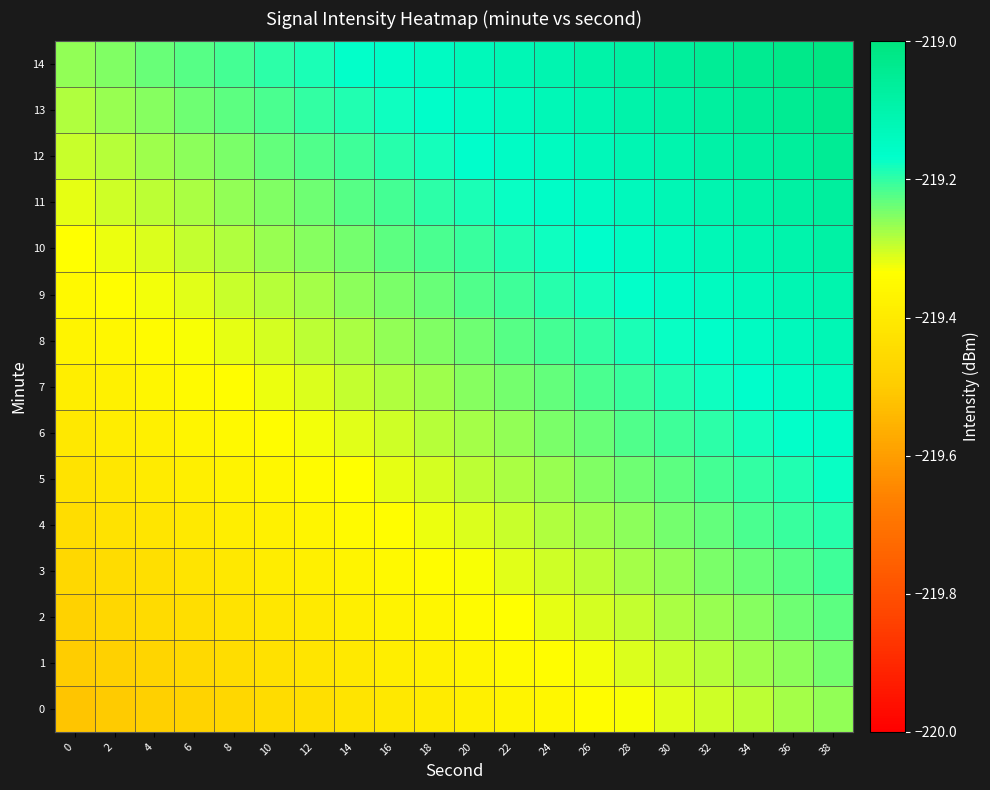

Reading left to right, extract all data points from this chart.

0: 0=-219.5	2=-219.5	4=-219.5	6=-219.5	8=-219.5	10=-219.4	12=-219.4	14=-219.4	16=-219.4	18=-219.4	20=-219.4	22=-219.4	24=-219.4	26=-219.3	28=-219.3	30=-219.3	32=-219.3	34=-219.3	36=-219.3	38=-219.3
1: 0=-219.5	2=-219.5	4=-219.5	6=-219.5	8=-219.4	10=-219.4	12=-219.4	14=-219.4	16=-219.4	18=-219.4	20=-219.4	22=-219.4	24=-219.3	26=-219.3	28=-219.3	30=-219.3	32=-219.3	34=-219.3	36=-219.3	38=-219.2
2: 0=-219.5	2=-219.5	4=-219.5	6=-219.4	8=-219.4	10=-219.4	12=-219.4	14=-219.4	16=-219.4	18=-219.4	20=-219.3	22=-219.3	24=-219.3	26=-219.3	28=-219.3	30=-219.3	32=-219.3	34=-219.3	36=-219.2	38=-219.2
3: 0=-219.5	2=-219.4	4=-219.4	6=-219.4	8=-219.4	10=-219.4	12=-219.4	14=-219.4	16=-219.4	18=-219.3	20=-219.3	22=-219.3	24=-219.3	26=-219.3	28=-219.3	30=-219.3	32=-219.2	34=-219.2	36=-219.2	38=-219.2
4: 0=-219.4	2=-219.4	4=-219.4	6=-219.4	8=-219.4	10=-219.4	12=-219.4	14=-219.4	16=-219.3	18=-219.3	20=-219.3	22=-219.3	24=-219.3	26=-219.3	28=-219.3	30=-219.2	32=-219.2	34=-219.2	36=-219.2	38=-219.2
5: 0=-219.4	2=-219.4	4=-219.4	6=-219.4	8=-219.4	10=-219.4	12=-219.3	14=-219.3	16=-219.3	18=-219.3	20=-219.3	22=-219.3	24=-219.3	26=-219.3	28=-219.2	30=-219.2	32=-219.2	34=-219.2	36=-219.2	38=-219.2
6: 0=-219.4	2=-219.4	4=-219.4	6=-219.4	8=-219.4	10=-219.3	12=-219.3	14=-219.3	16=-219.3	18=-219.3	20=-219.3	22=-219.3	24=-219.2	26=-219.2	28=-219.2	30=-219.2	32=-219.2	34=-219.2	36=-219.2	38=-219.2
7: 0=-219.4	2=-219.4	4=-219.4	6=-219.3	8=-219.3	10=-219.3	12=-219.3	14=-219.3	16=-219.3	18=-219.3	20=-219.3	22=-219.2	24=-219.2	26=-219.2	28=-219.2	30=-219.2	32=-219.2	34=-219.2	36=-219.2	38=-219.1
8: 0=-219.4	2=-219.4	4=-219.3	6=-219.3	8=-219.3	10=-219.3	12=-219.3	14=-219.3	16=-219.3	18=-219.3	20=-219.2	22=-219.2	24=-219.2	26=-219.2	28=-219.2	30=-219.2	32=-219.2	34=-219.1	36=-219.1	38=-219.1
9: 0=-219.4	2=-219.3	4=-219.3	6=-219.3	8=-219.3	10=-219.3	12=-219.3	14=-219.3	16=-219.2	18=-219.2	20=-219.2	22=-219.2	24=-219.2	26=-219.2	28=-219.2	30=-219.2	32=-219.1	34=-219.1	36=-219.1	38=-219.1
10: 0=-219.3	2=-219.3	4=-219.3	6=-219.3	8=-219.3	10=-219.3	12=-219.3	14=-219.2	16=-219.2	18=-219.2	20=-219.2	22=-219.2	24=-219.2	26=-219.2	28=-219.2	30=-219.1	32=-219.1	34=-219.1	36=-219.1	38=-219.1
11: 0=-219.3	2=-219.3	4=-219.3	6=-219.3	8=-219.3	10=-219.3	12=-219.2	14=-219.2	16=-219.2	18=-219.2	20=-219.2	22=-219.2	24=-219.2	26=-219.1	28=-219.1	30=-219.1	32=-219.1	34=-219.1	36=-219.1	38=-219.1
12: 0=-219.3	2=-219.3	4=-219.3	6=-219.3	8=-219.2	10=-219.2	12=-219.2	14=-219.2	16=-219.2	18=-219.2	20=-219.2	22=-219.2	24=-219.1	26=-219.1	28=-219.1	30=-219.1	32=-219.1	34=-219.1	36=-219.1	38=-219.0
13: 0=-219.3	2=-219.3	4=-219.3	6=-219.2	8=-219.2	10=-219.2	12=-219.2	14=-219.2	16=-219.2	18=-219.2	20=-219.1	22=-219.1	24=-219.1	26=-219.1	28=-219.1	30=-219.1	32=-219.1	34=-219.1	36=-219.0	38=-219.0
14: 0=-219.3	2=-219.3	4=-219.2	6=-219.2	8=-219.2	10=-219.2	12=-219.2	14=-219.2	16=-219.2	18=-219.1	20=-219.1	22=-219.1	24=-219.1	26=-219.1	28=-219.1	30=-219.1	32=-219.1	34=-219.0	36=-219.0	38=-219.0